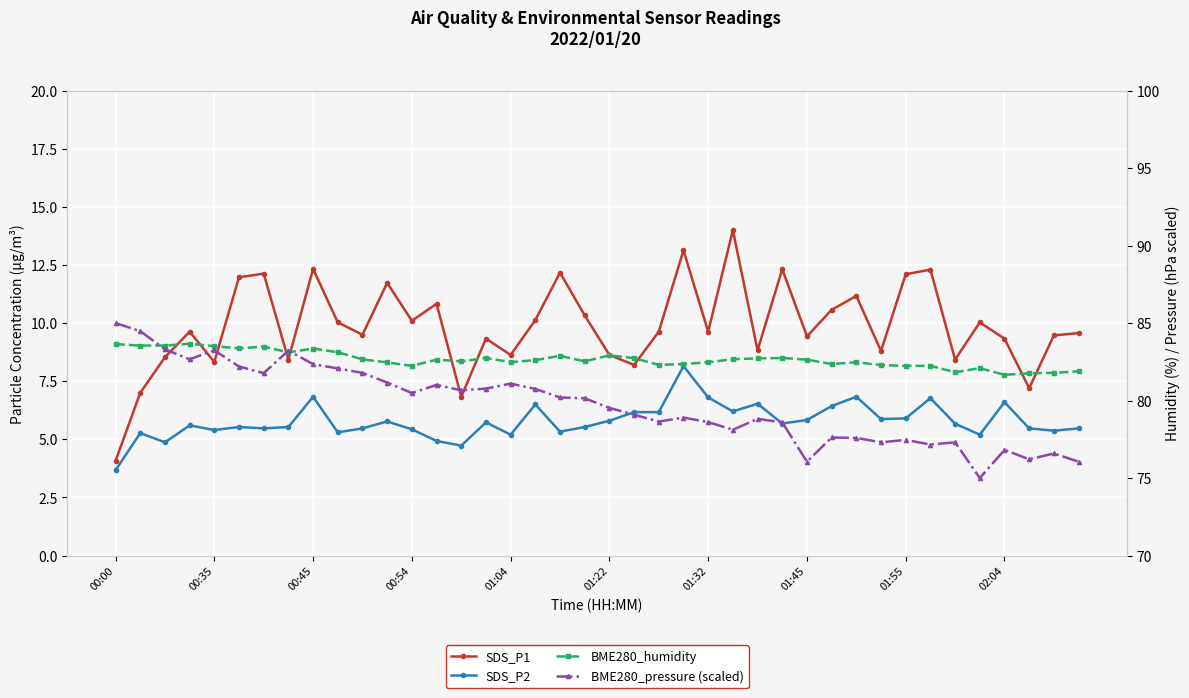

At which label does SDS_P1 reach its minimum?

00:00